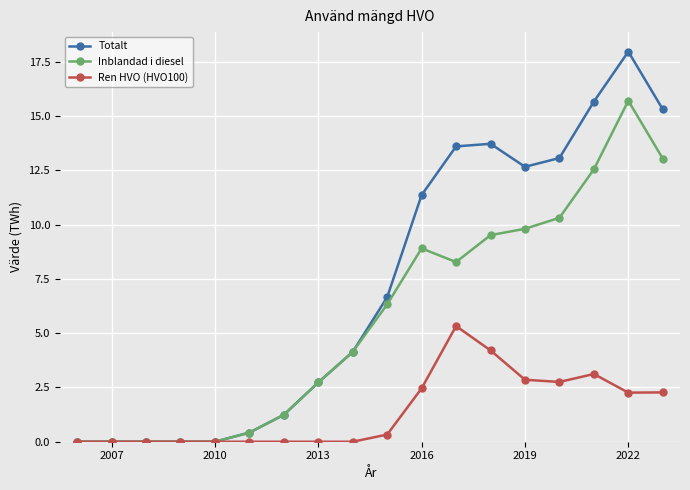

Which series has the widest spread of values?

Totalt